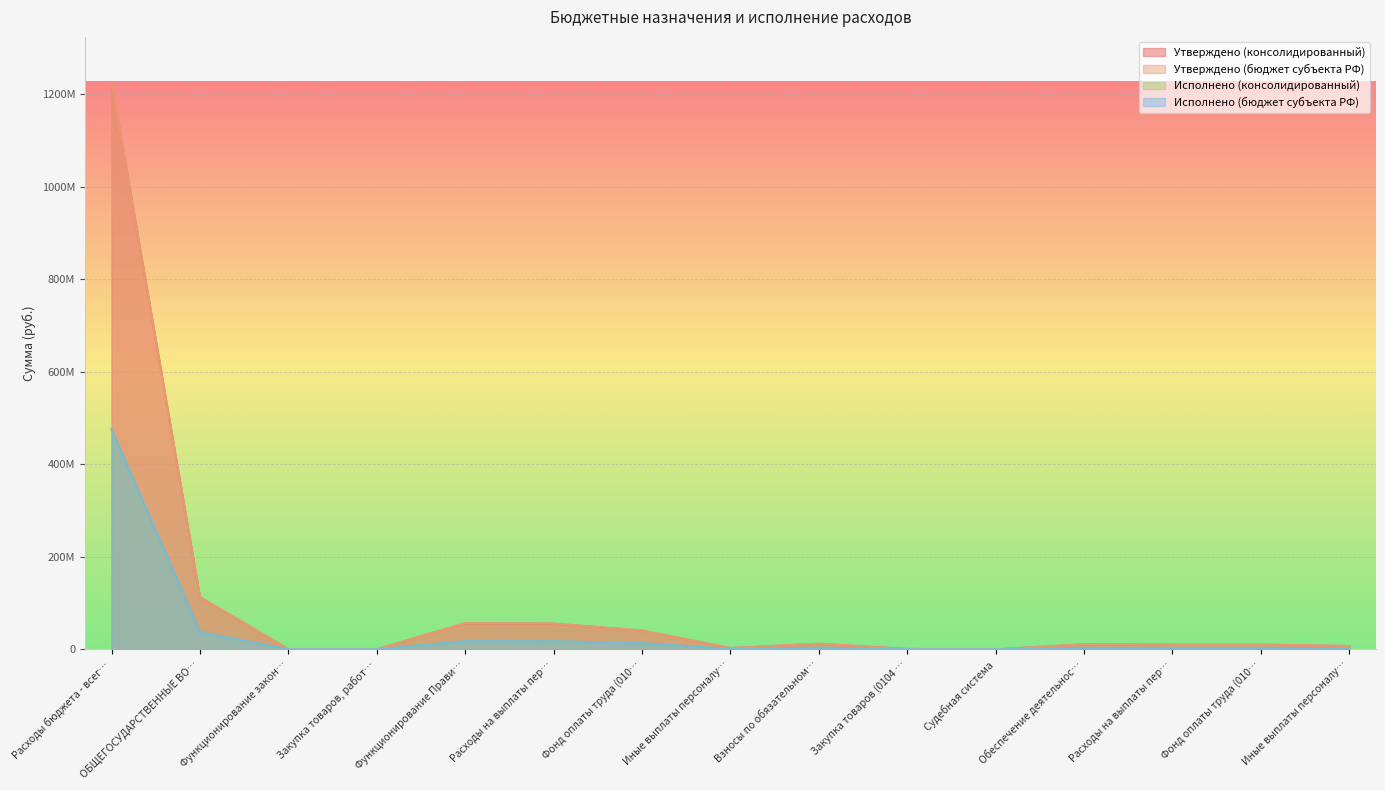

Does the chart display data point markers on the line(s)?

No